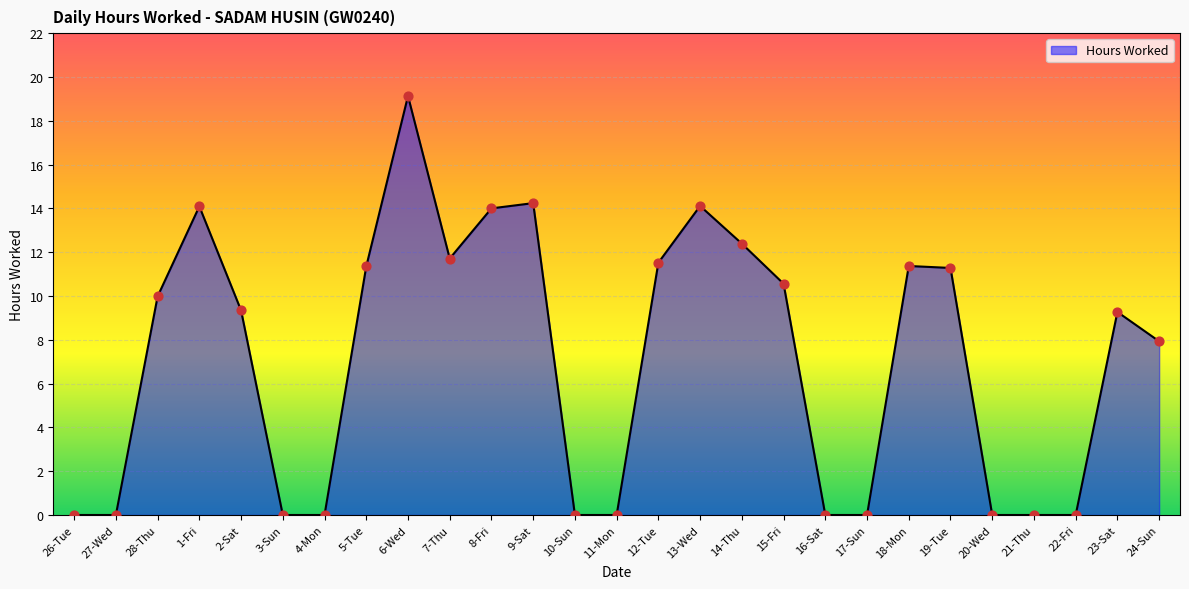

What is the change in value from 9-Sat to 10-Sun?

-14.2